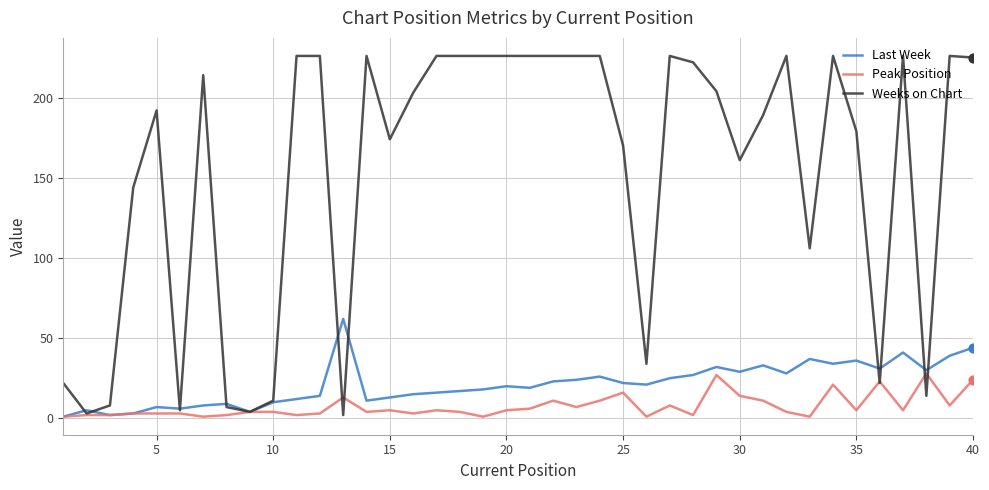

Which series has the widest spread of values?

Weeks on Chart